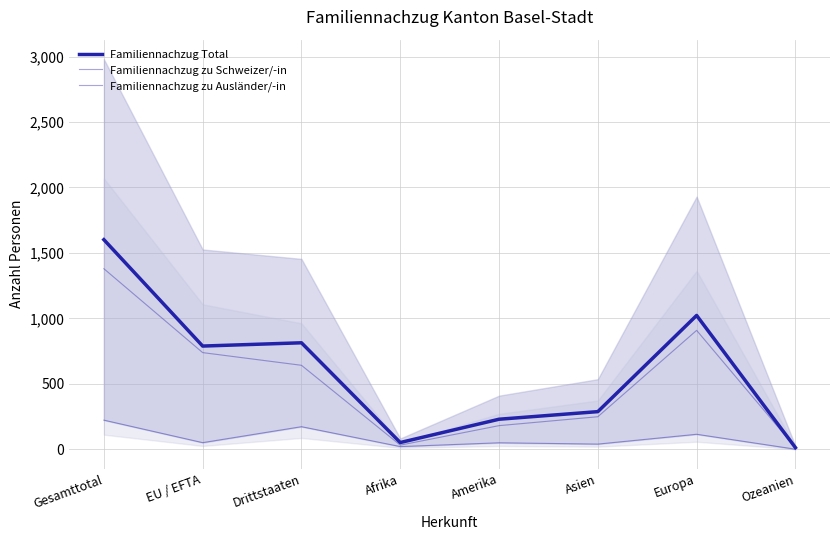

How many data points in Familiennachzug zu Schweizer/-in are less than 50?

4